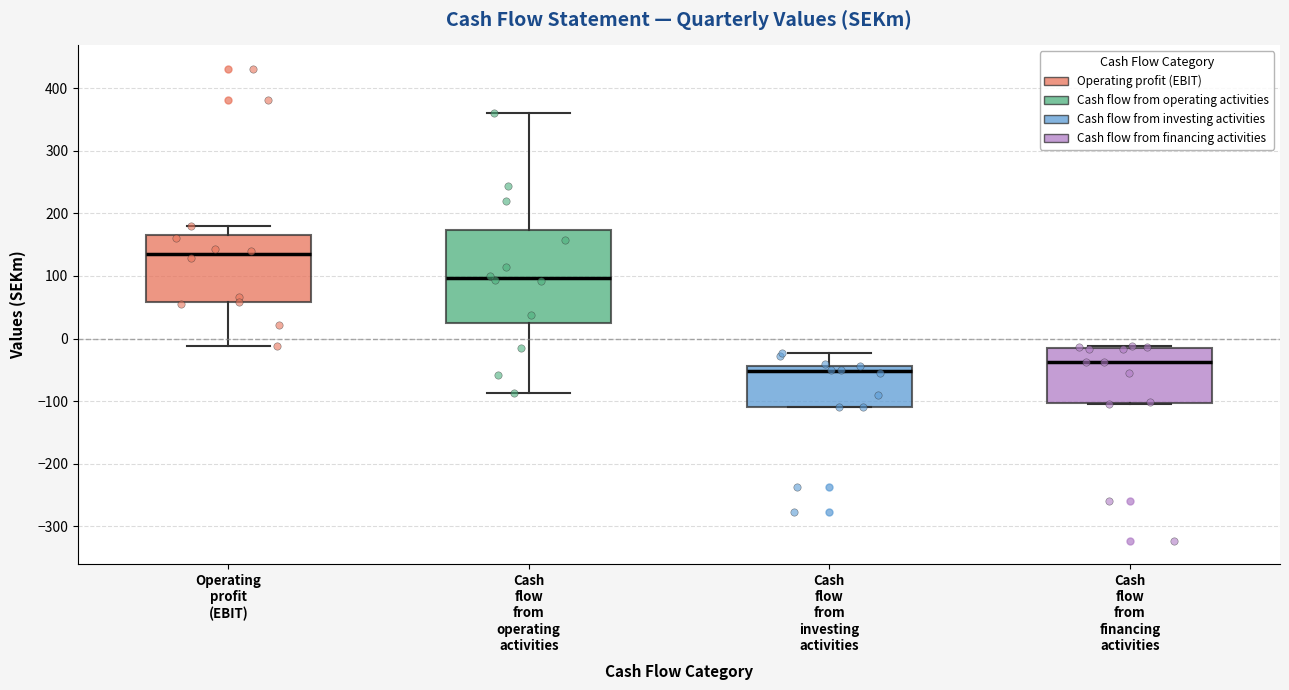

Where does the lower whisker of the box for Operating profit (EBIT) end on the y-axis? The values are not printed on the chart, so give them approximately, as read against the axis.

-10